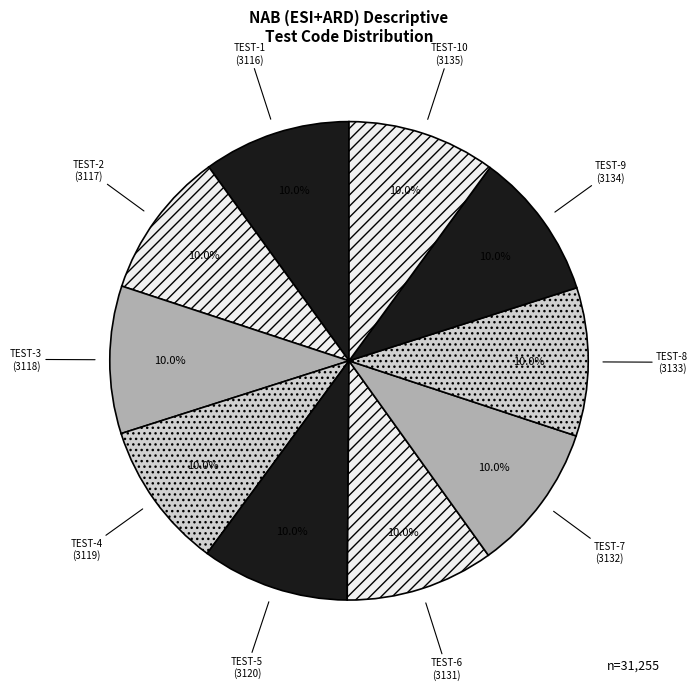

What is the ratio of the value at TEST-2 to the value at TEST-5?

1.0